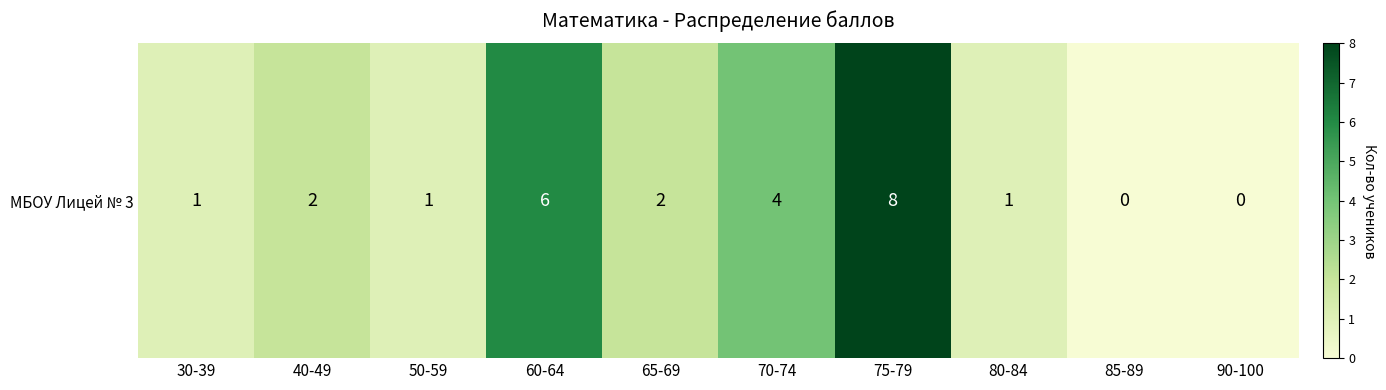

Which category has the highest value across all series?

75-79